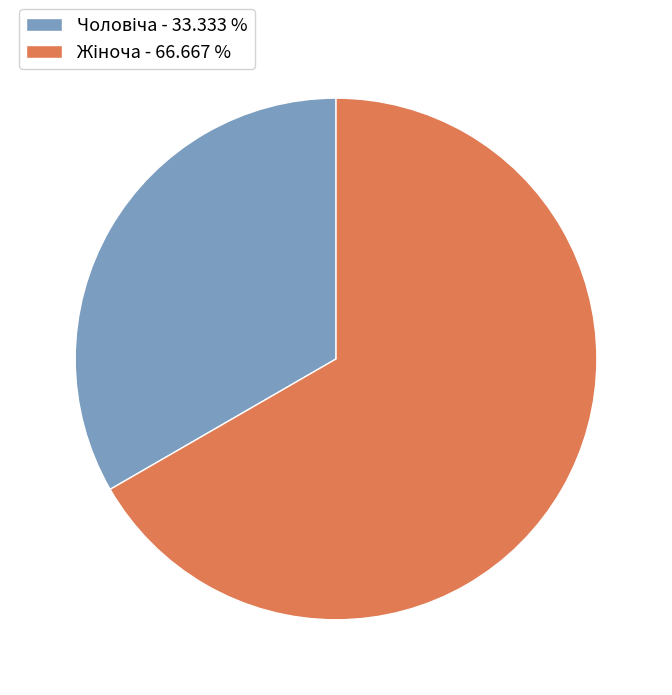

Does any single category account for the majority?

Yes